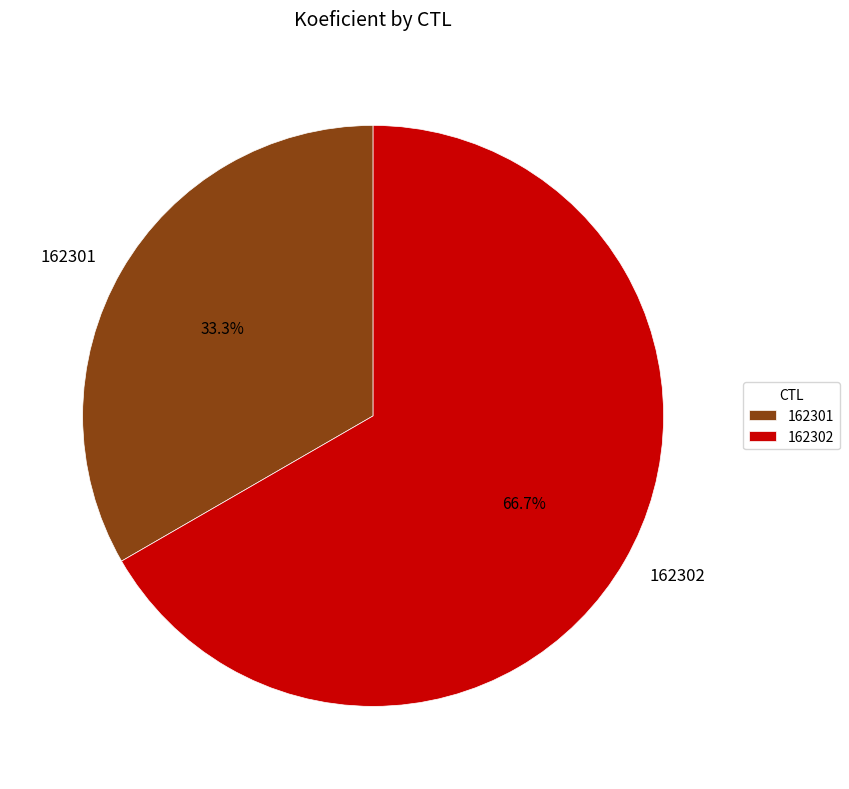

Which category has the smallest portion of the pie?

162301